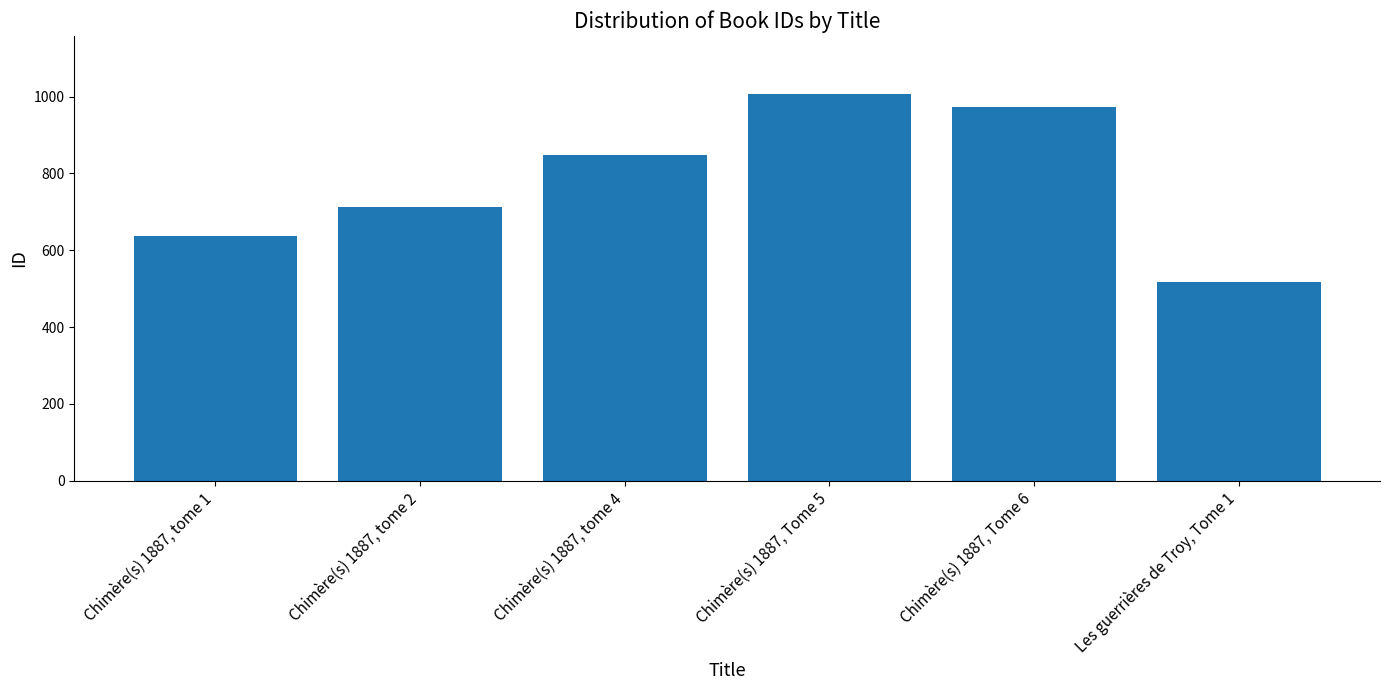

What is the sum of the values at Chimère(s) 1887, tome 1 and Chimère(s) 1887, Tome 5?

1644